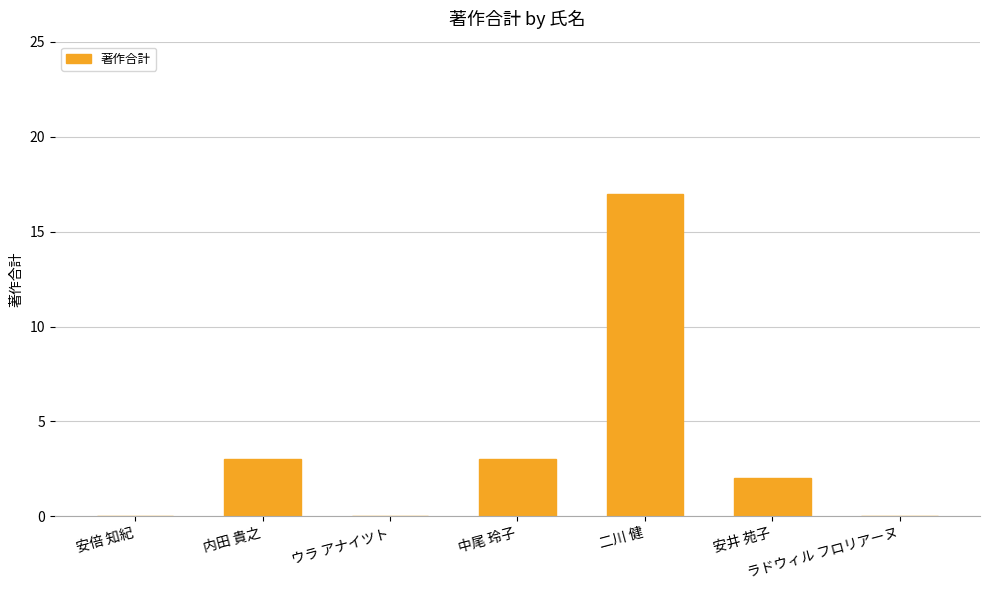

What is the sum of all values?

25